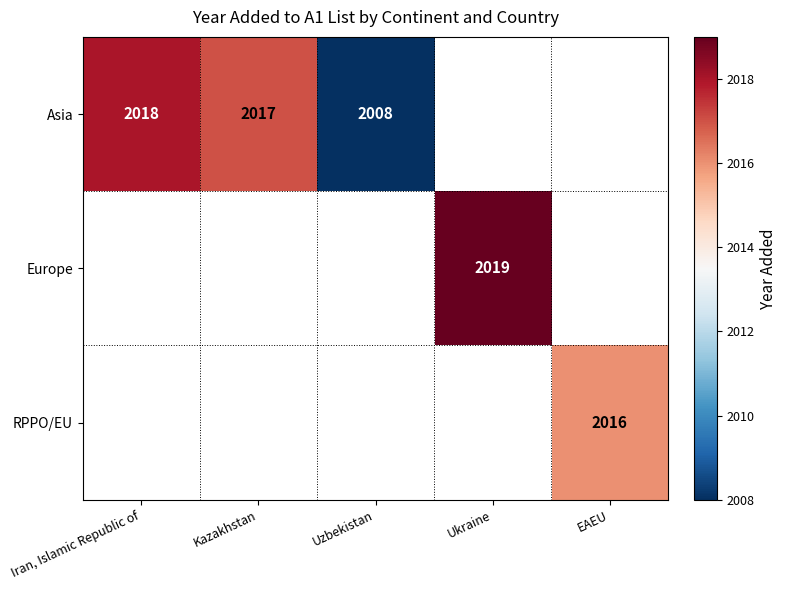

True or false: Asia has a value of 3583 at Iran, Islamic Republic of.

False